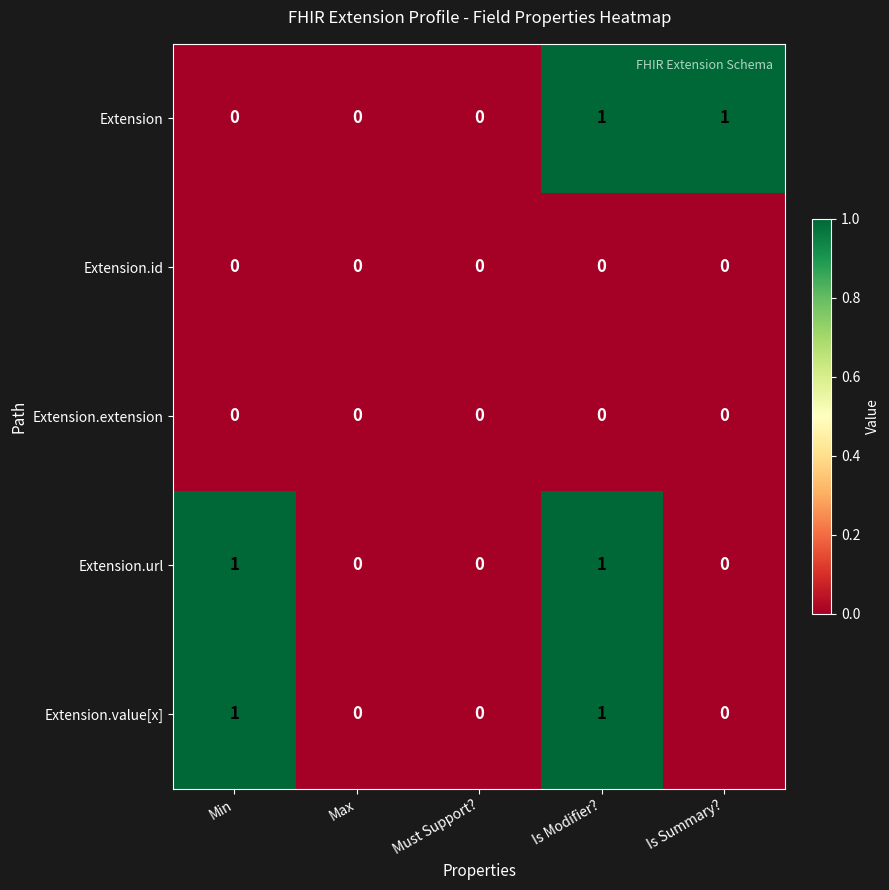

Reading left to right, extract all data points from this chart.

Extension: 0	0	0	1	1
Extension.id: 0	0	0	0	0
Extension.extension: 0	0	0	0	0
Extension.url: 1	0	0	1	0
Extension.value[x]: 1	0	0	1	0